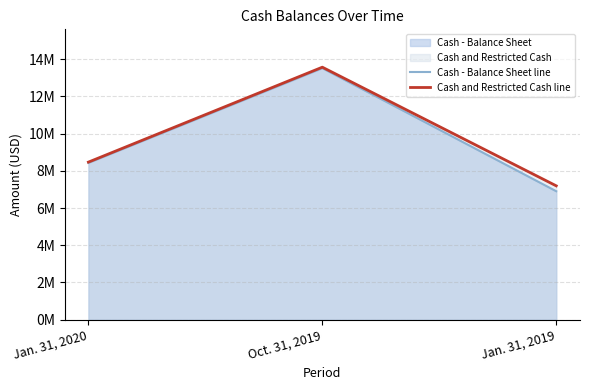

At which category is the sum across all series the highest?

Oct. 31, 2019